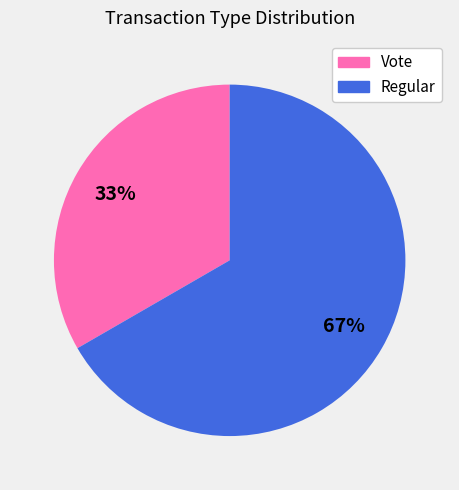

The Regular slice represents 67% of the pie. True or false?

True